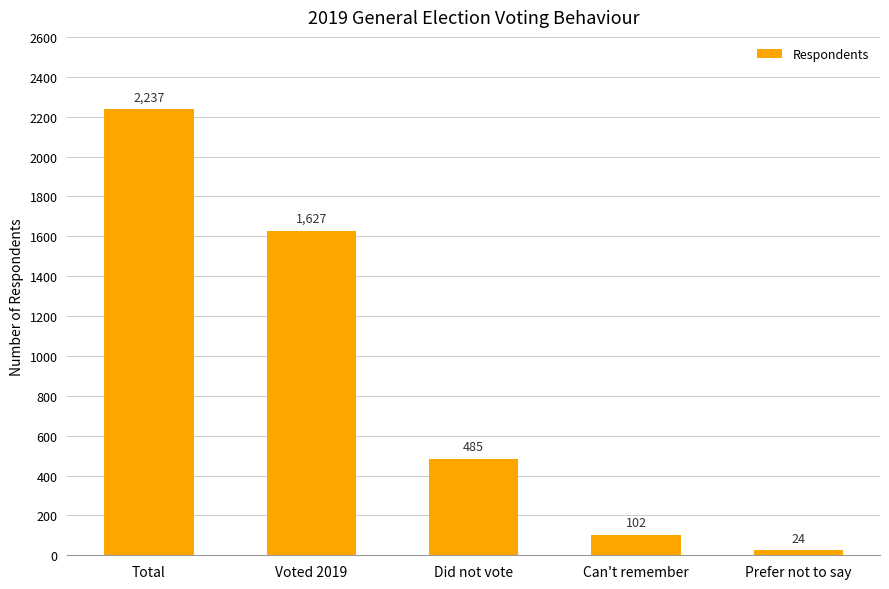

Is it true that the value at Total is 2237?

True